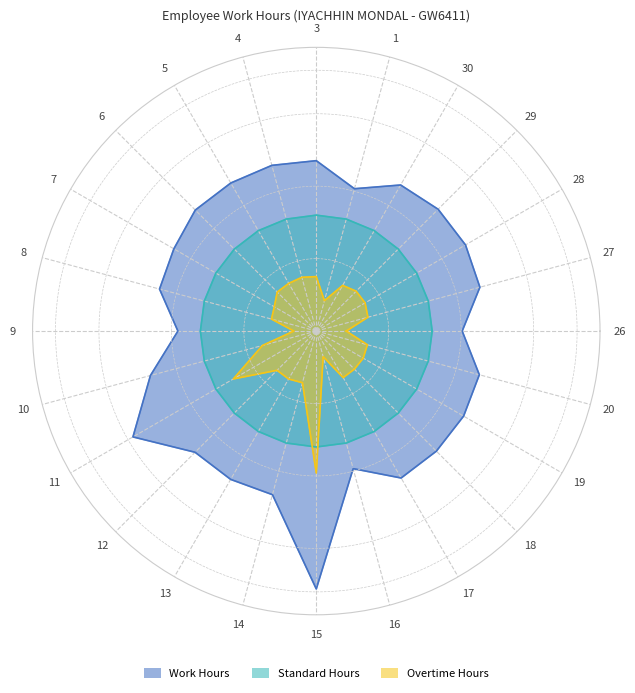

What is the approximate value of Standard Hours at 27?

8.0